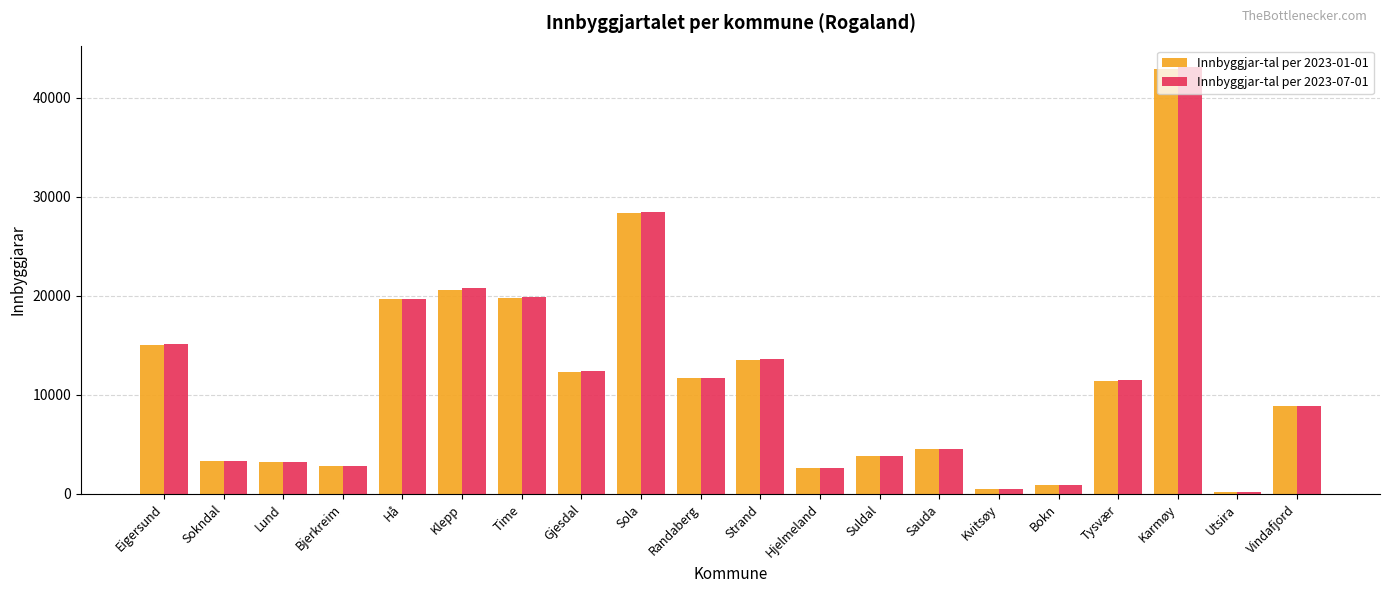

What is the spread (max minus min) of values at Eigersund?

166